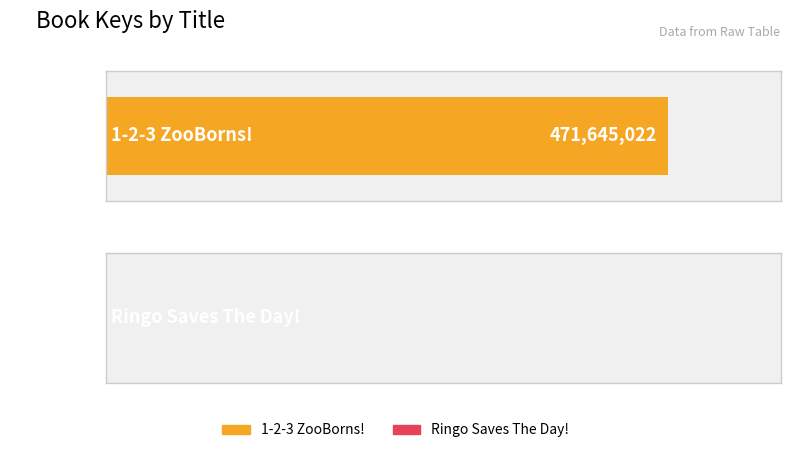

Where is the data nearest to the value 236568627?

Ringo Saves The Day!